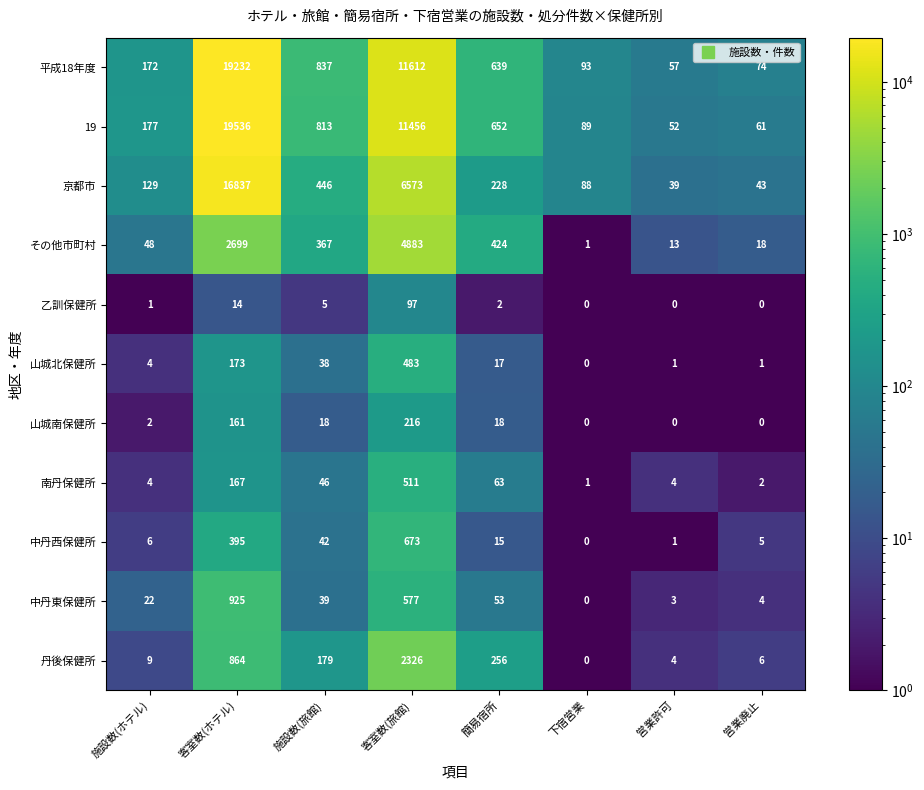

What is the average value of the その他市町村 series?

1057